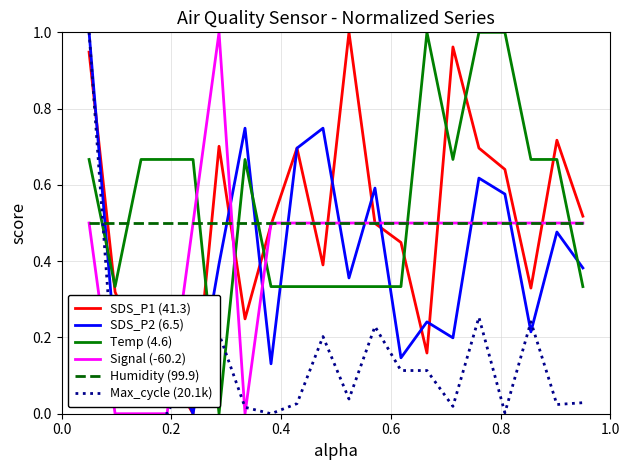

Which series has the largest total across all categories?

Temp (4.6)